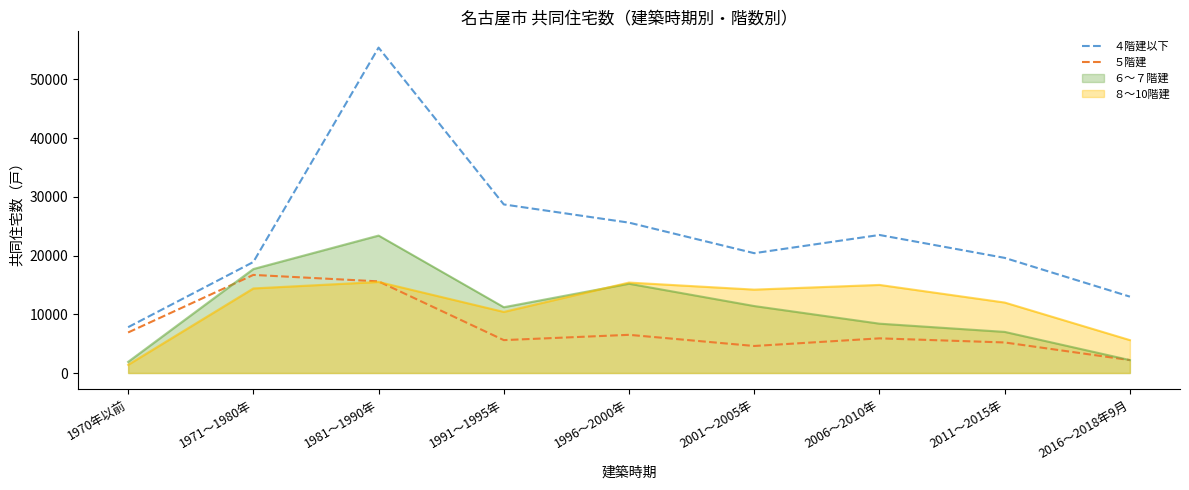

Between 1996～2000年 and 2001～2005年, which series saw the biggest shift?

４階建以下